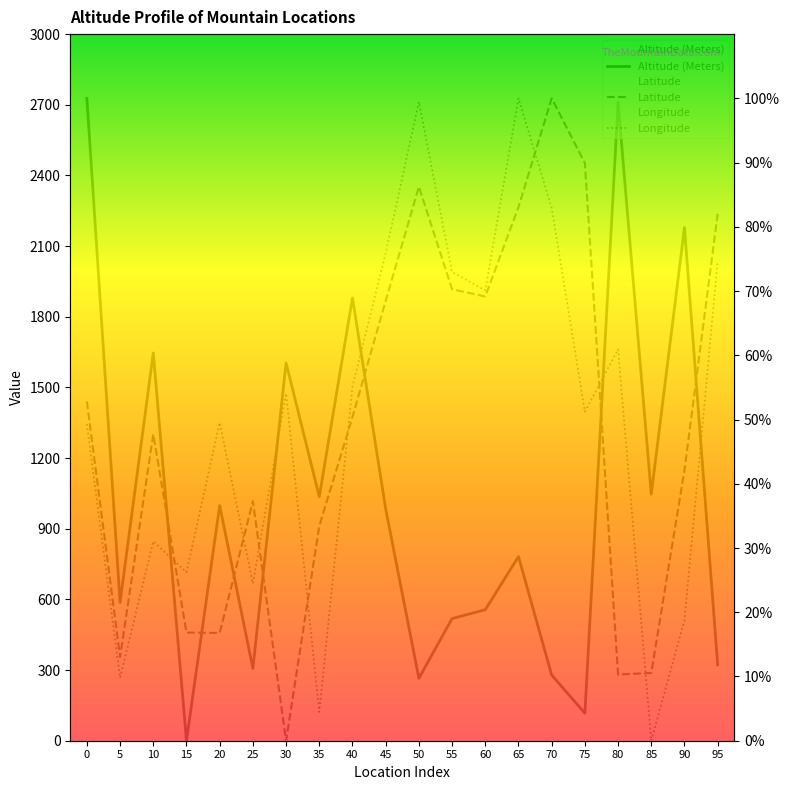

The Altitude (Meters) series shows 38.7 at 80. True or false?

False